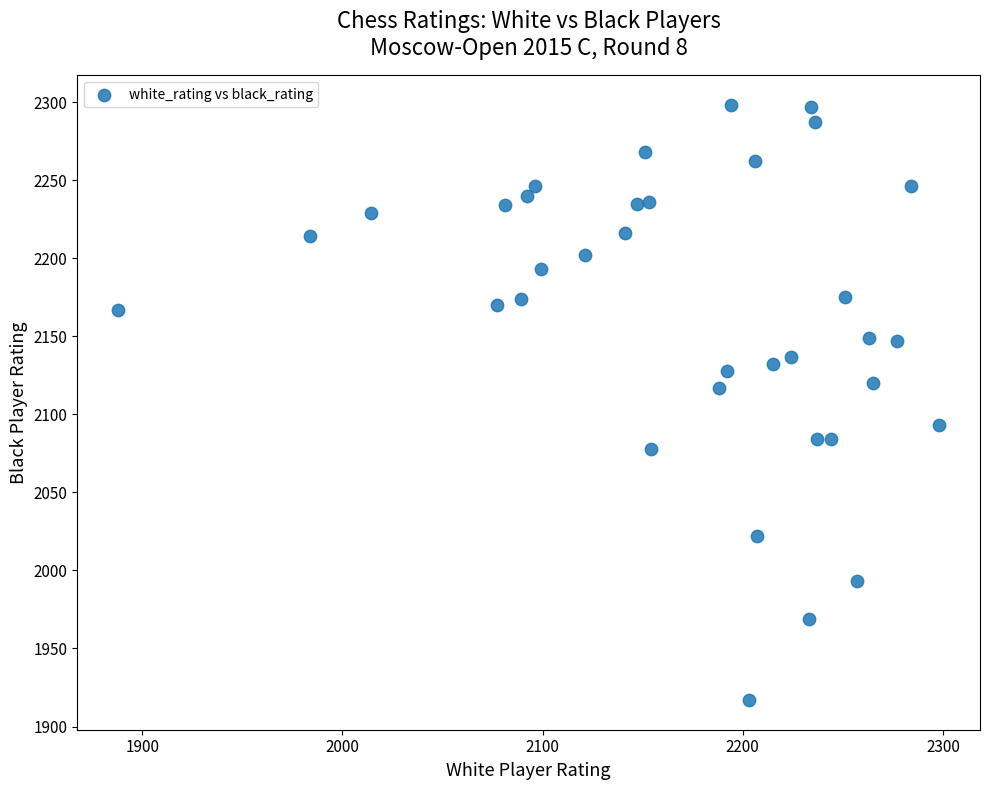

What is the range of Y values (max minus min)?

381